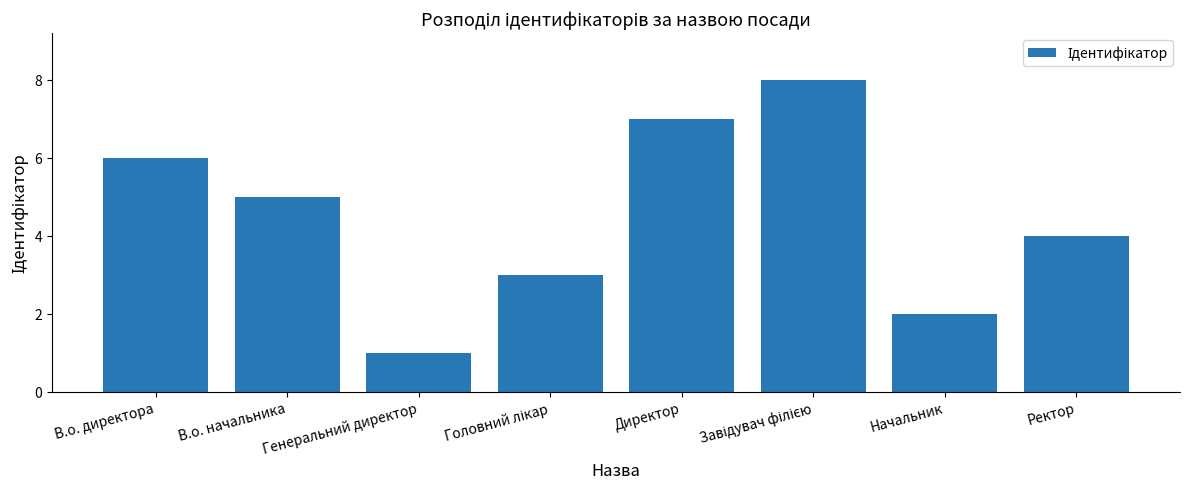

What is the ratio of the value at Ректор to the value at Начальник?

2.0